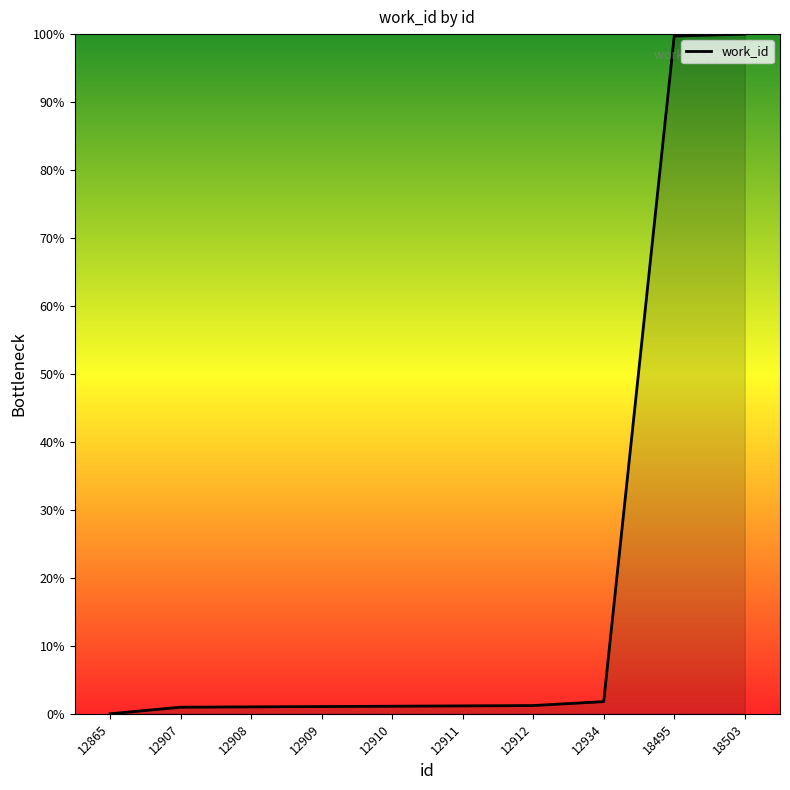

What is the maximum value shown in the chart?

100.0